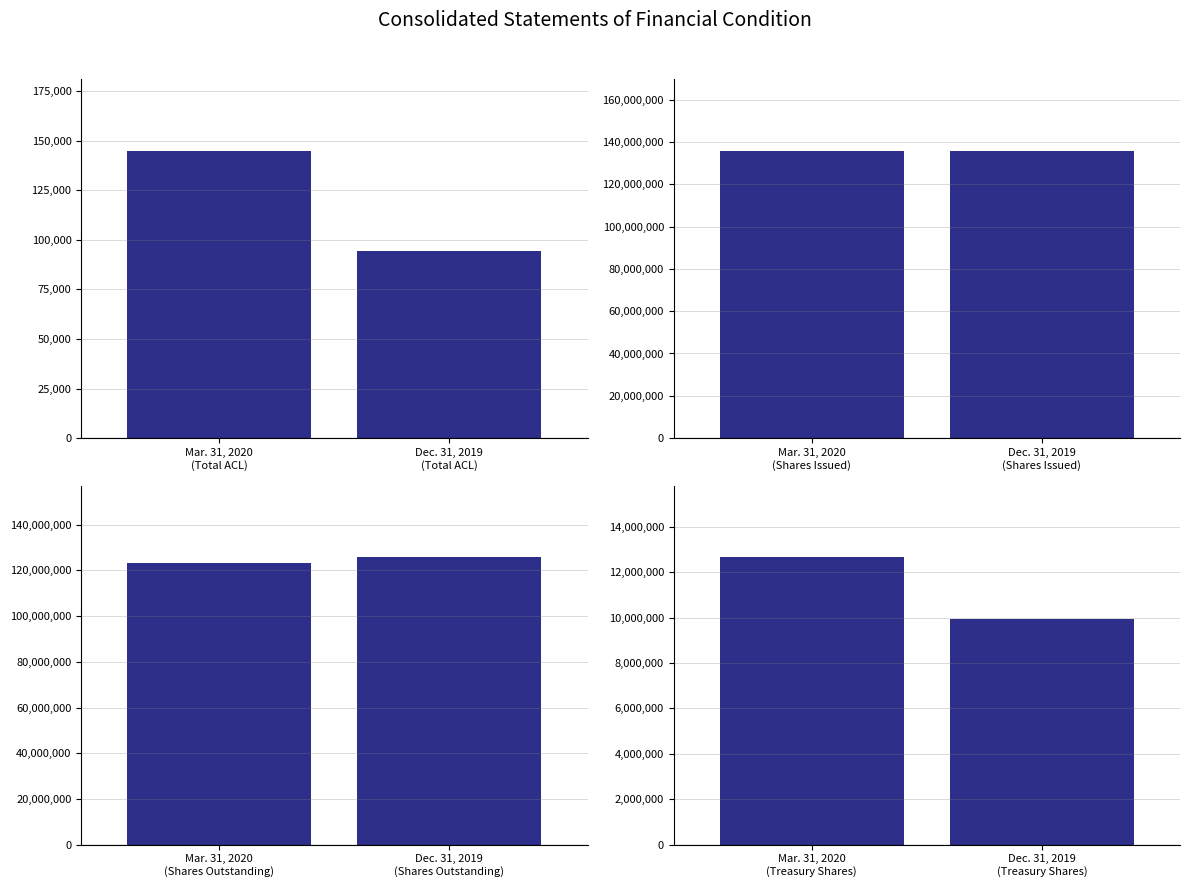

Which label corresponds to the smallest value in the chart?

Total ACL